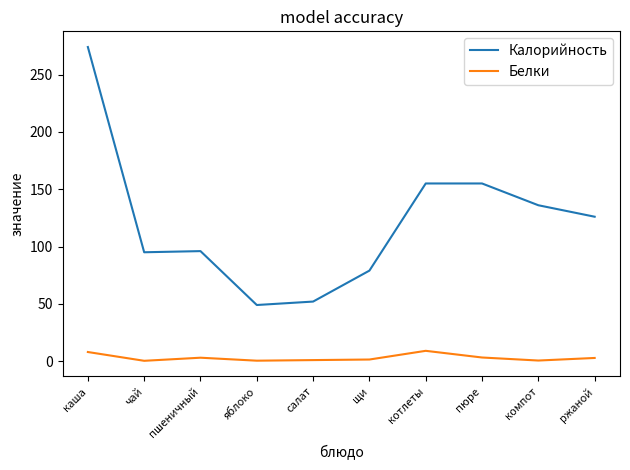

How many lines are shown in the chart?

2